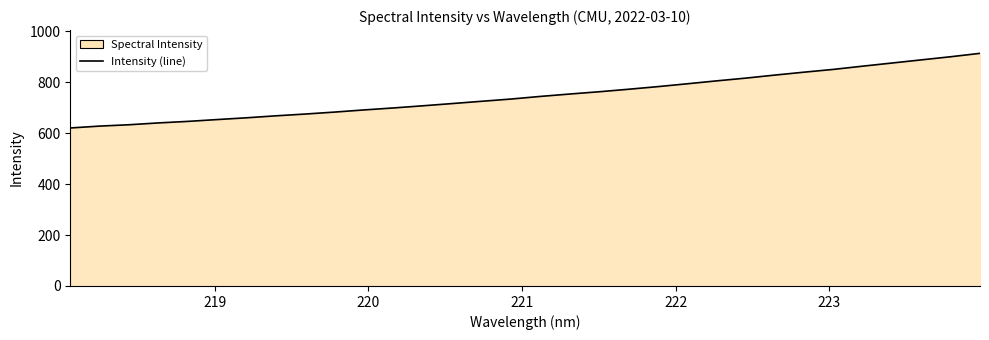

What is the minimum value shown in the chart?

620.0